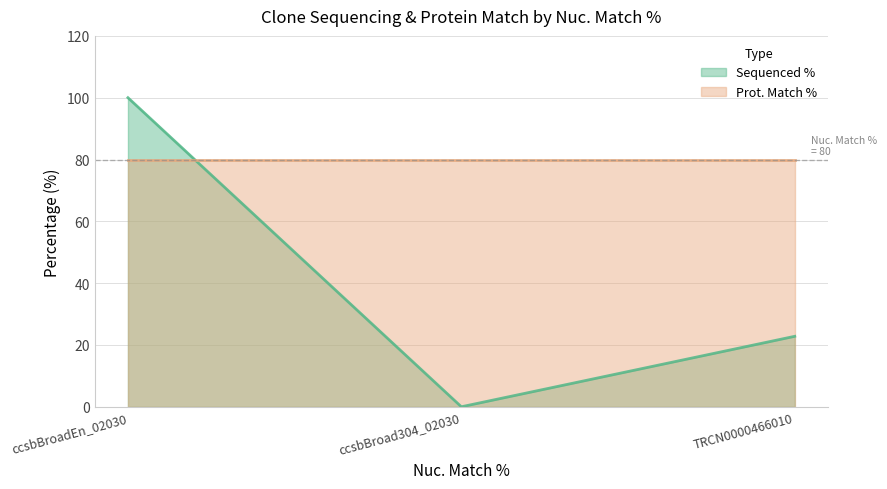

What is the label of the 1st point from the right?

TRCN0000466010